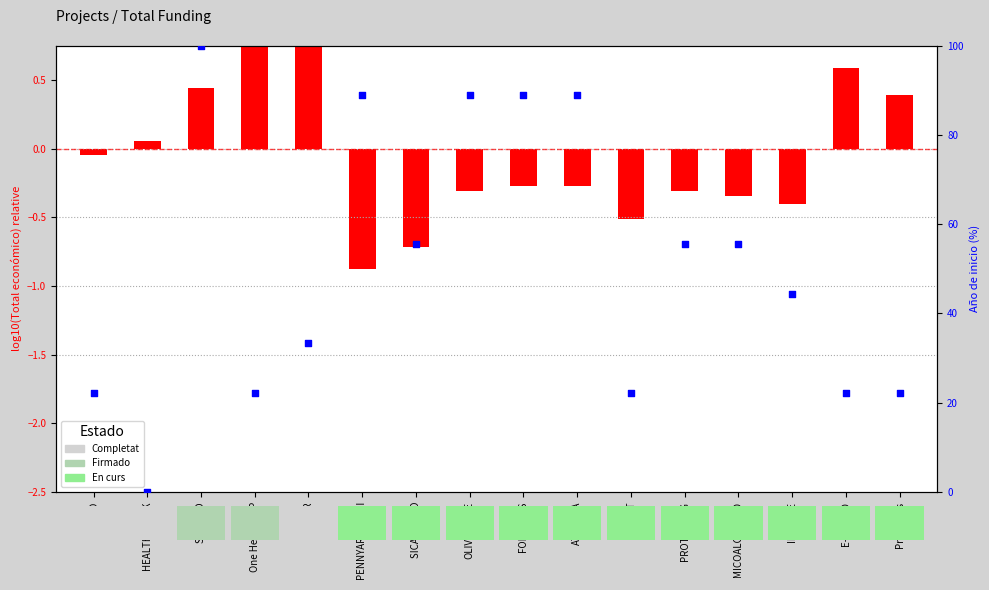

Is the value of log10(Total económico) - mean at MICOALGA-FEED greater than the value of Año de inicio (normalized %) at E-PIENSO?

No